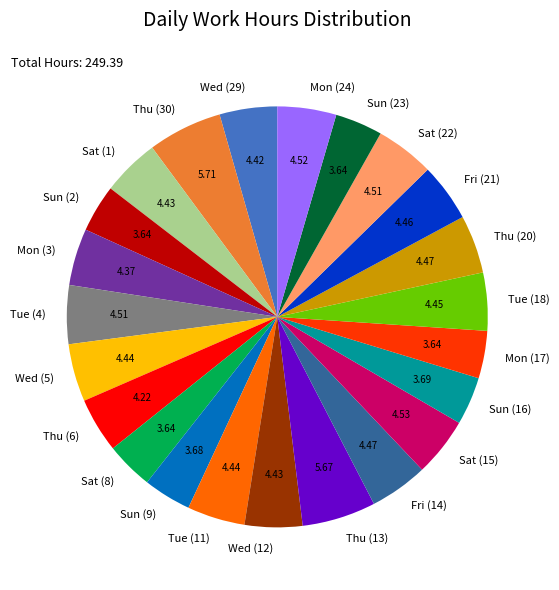

Which has a higher value, Sat (8) or Mon (3)?

Mon (3)